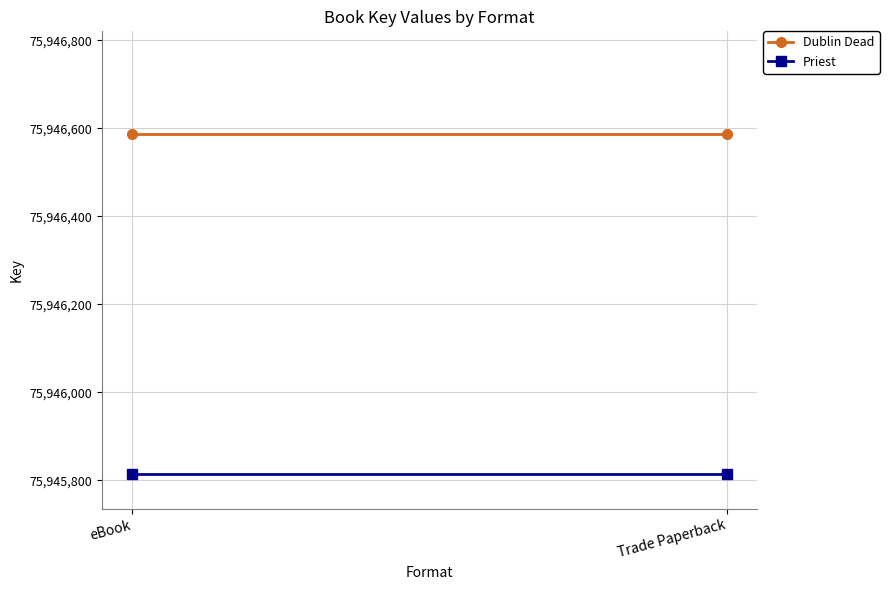

What is the sum of the Dublin Dead values at Trade Paperback and eBook?

151893176